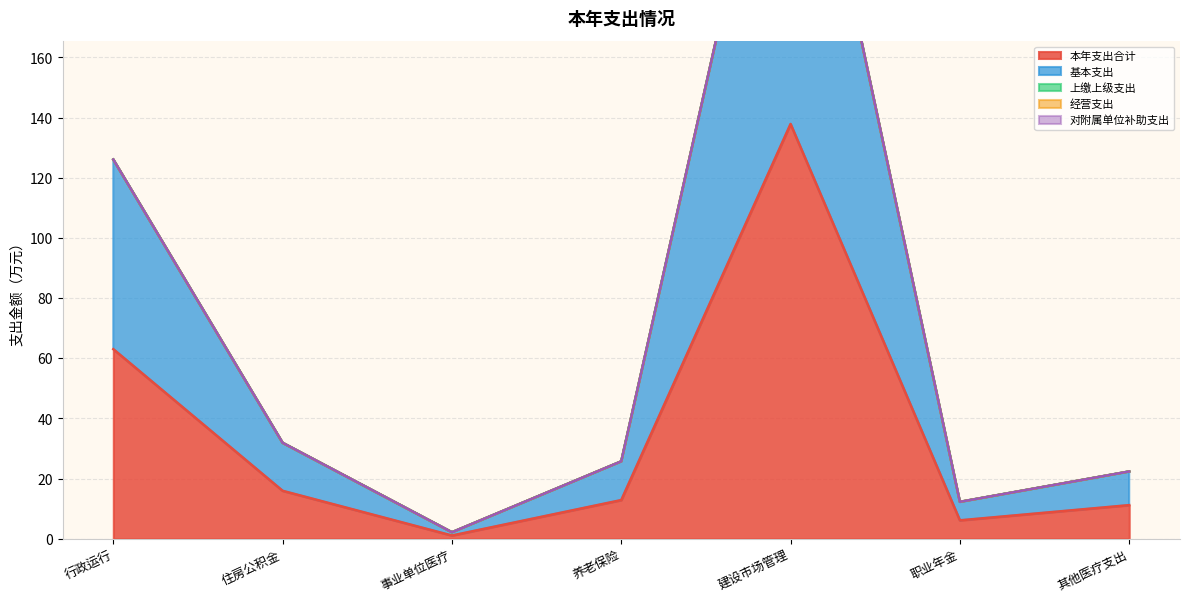

Read the 本年支出合计 value at 建设市场管理.

137.9